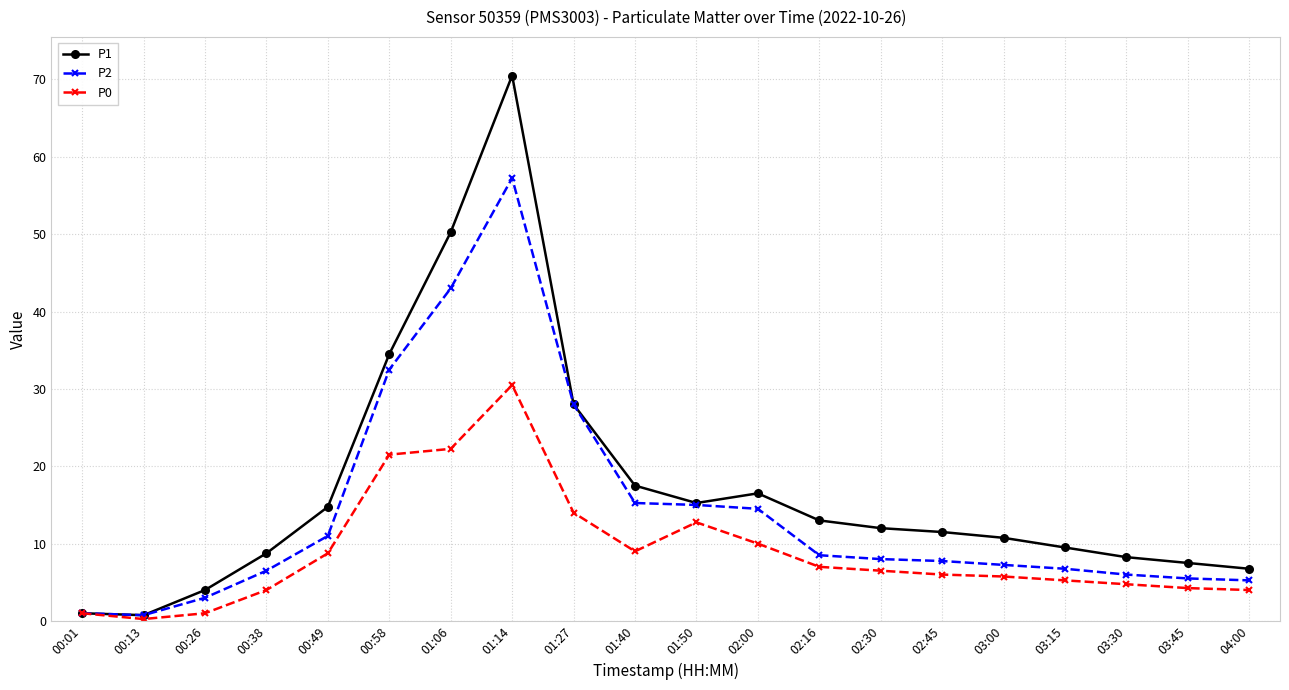

What is the sum of all P2 values?

282.8